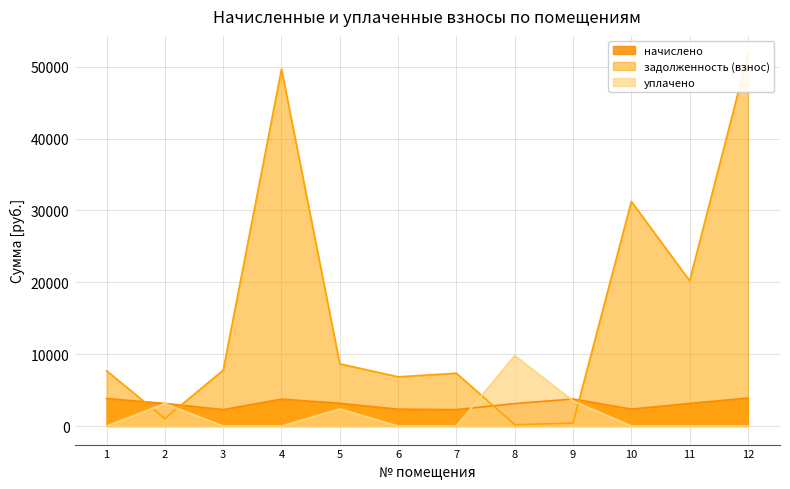

Between 2 and 7, which is larger?

2